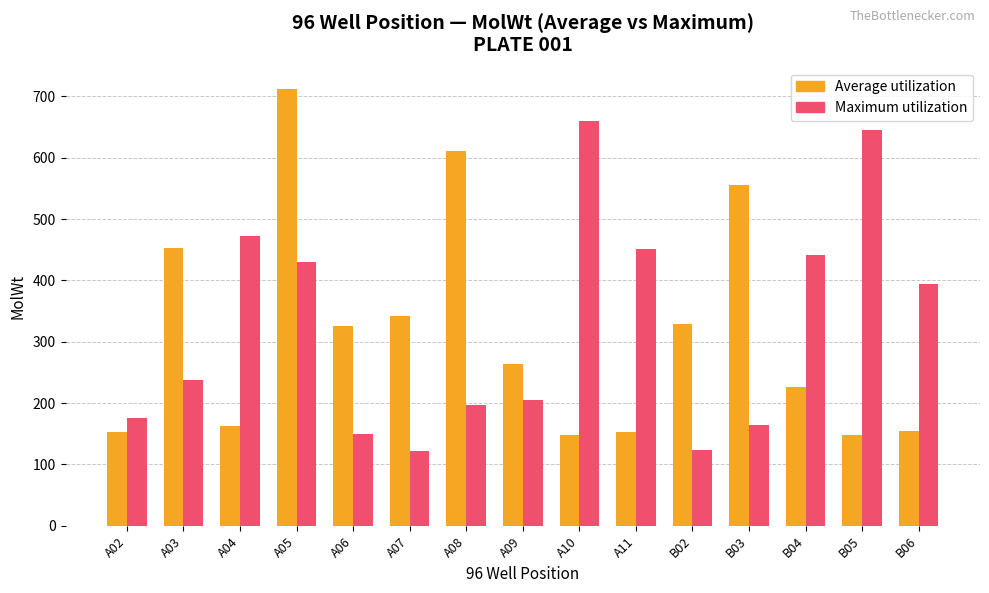

What is the maximum value shown in the chart?

711.2